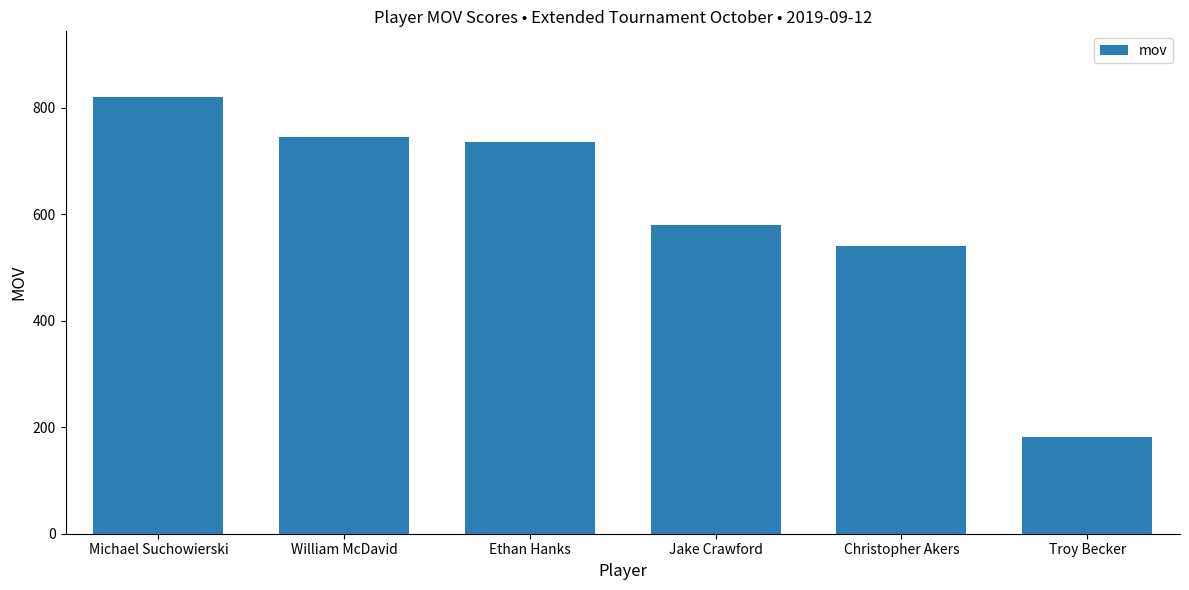

What is the difference between the values at Michael Suchowierski and Ethan Hanks?

85